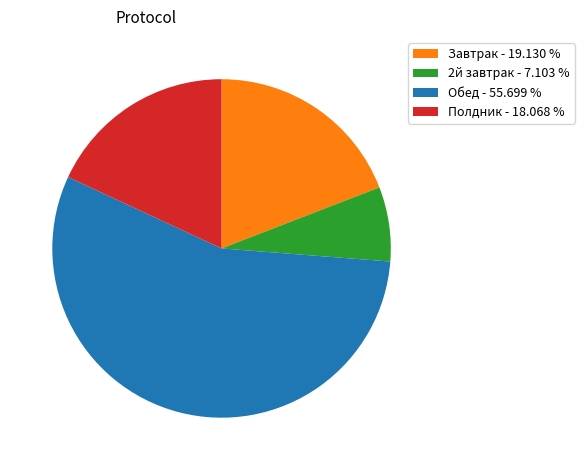

True or false: Завтрак accounts for 19% of the total.

True